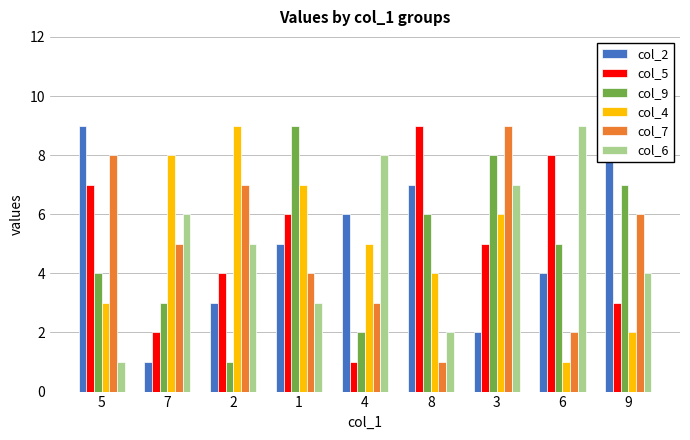

Where is col_4 nearest to the value 5?

4